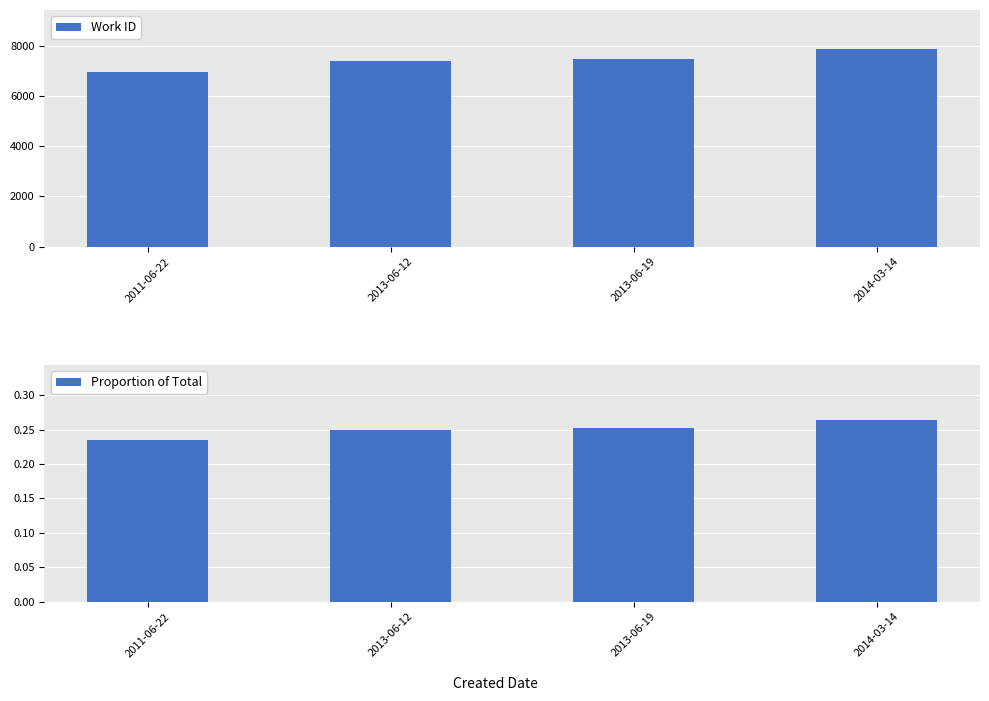

Which series changed the most between 2011-06-22 and 2014-03-14?

Work ID